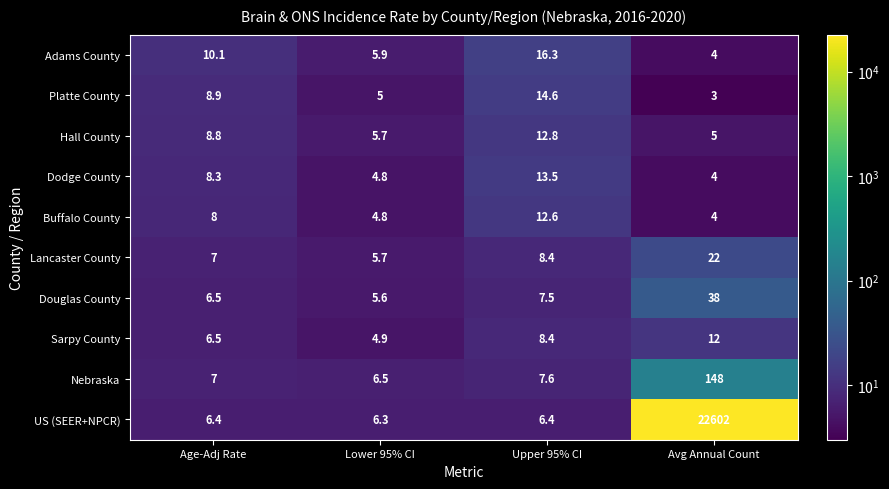

The value of US (SEER+NPCR) at Upper 95% CI is 6.4. True or false?

True